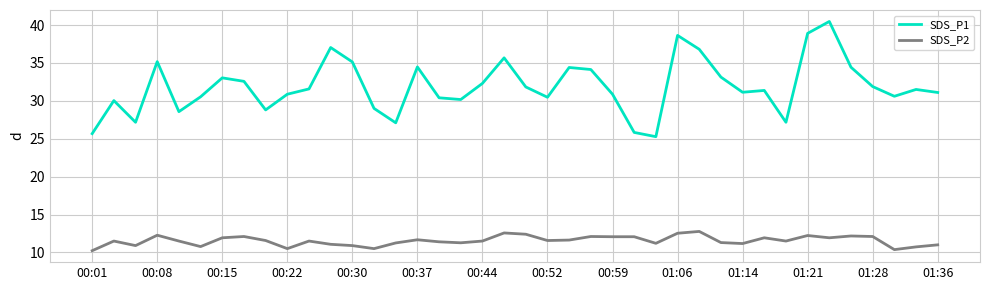

What is the maximum value shown in the chart?

40.5